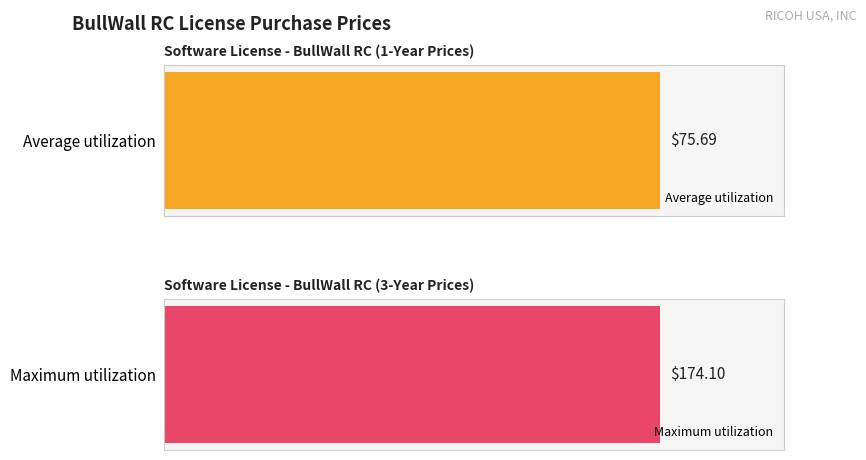

Rank the series by their maximum value, from lowest to highest.

Average utilization, Maximum utilization